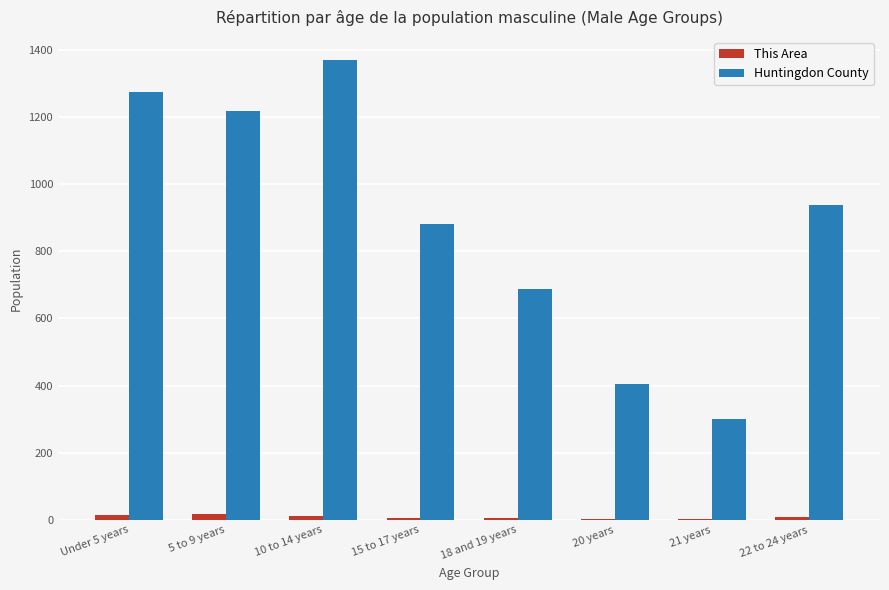

What is the highest value of the Huntingdon County series?

1370